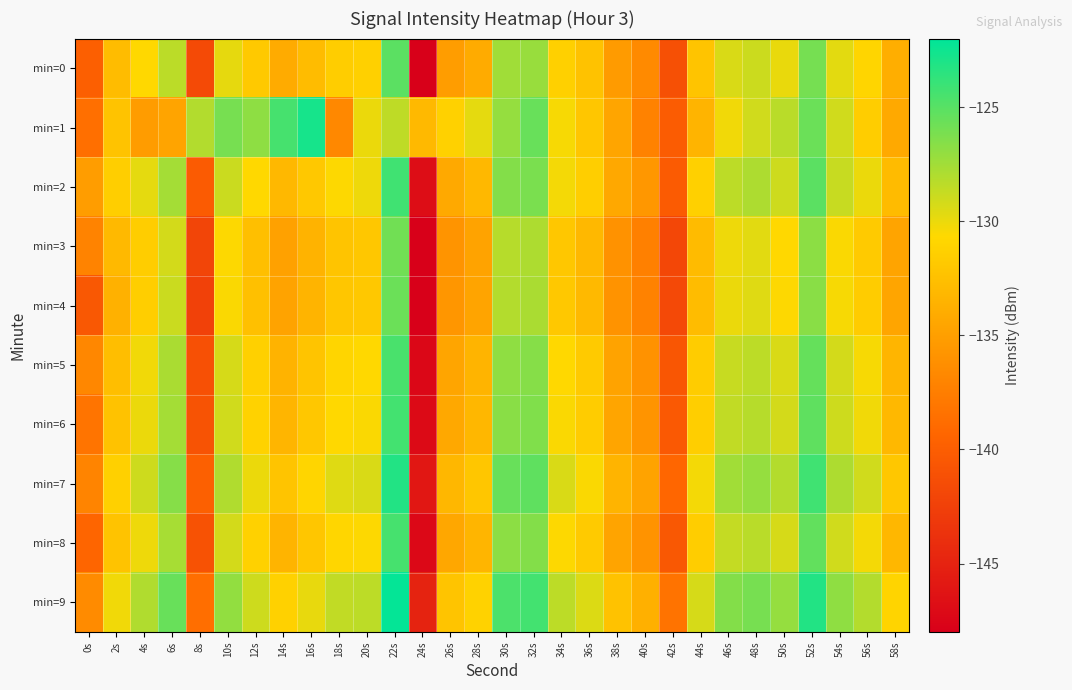

Reading right to left, list all the values displayed in this chart.

min=0: 58s=-133.9	56s=-130.9	54s=-129.7	52s=-126.0	50s=-129.9	48s=-128.9	46s=-129.4	44s=-132.2	42s=-141.2	40s=-136.6	38s=-135.3	36s=-132.4	34s=-131.3	32s=-127.2	30s=-127.5	28s=-134.0	26s=-135.1	24s=-148.0	22s=-125.1	20s=-131.3	18s=-131.5	16s=-132.8	14s=-134.1	12s=-131.8	10s=-129.9	8s=-141.7	6s=-128.4	4s=-130.7	2s=-132.9	0s=-139.9
min=1: 58s=-134.2	56s=-131.5	54s=-129.1	52s=-125.7	50s=-128.3	48s=-129.1	46s=-130.2	44s=-133.4	42s=-140.1	40s=-137.2	38s=-134.5	36s=-132.1	34s=-130.4	32s=-125.6	30s=-127.1	28s=-129.8	26s=-131.2	24s=-133.0	22s=-128.5	20s=-130.0	18s=-136.7	16s=-122.8	14s=-124.4	12s=-126.8	10s=-126.1	8s=-128.1	6s=-134.6	4s=-135.2	2s=-132.3	0s=-138.6
min=2: 58s=-132.9	56s=-130.0	54s=-128.8	52s=-125.1	50s=-129.0	48s=-127.9	46s=-128.4	44s=-131.3	42s=-140.2	40s=-135.6	38s=-134.3	36s=-131.4	34s=-130.3	32s=-126.2	30s=-126.5	28s=-133.1	26s=-134.2	24s=-146.8	22s=-124.2	20s=-130.1	18s=-130.6	16s=-131.9	14s=-133.1	12s=-130.7	10s=-128.9	8s=-140.2	6s=-127.6	4s=-129.8	2s=-131.4	0s=-135.2
min=3: 58s=-134.6	56s=-131.7	54s=-130.5	52s=-126.8	50s=-130.7	48s=-129.7	46s=-130.1	44s=-132.9	42s=-141.9	40s=-137.3	38s=-136.0	36s=-133.1	34s=-132.0	32s=-127.9	30s=-128.2	28s=-134.7	26s=-135.8	24s=-148.7	22s=-125.9	20s=-132.0	18s=-132.2	16s=-133.5	14s=-134.8	12s=-132.6	10s=-130.6	8s=-142.1	6s=-129.2	4s=-131.5	2s=-133.0	0s=-137.1
min=4: 58s=-134.5	56s=-131.6	54s=-130.4	52s=-126.7	50s=-130.6	48s=-129.6	46s=-130.0	44s=-132.8	42s=-141.8	40s=-137.2	38s=-135.9	36s=-133.0	34s=-131.9	32s=-127.8	30s=-128.1	28s=-134.6	26s=-135.7	24s=-148.5	22s=-125.7	20s=-131.9	18s=-132.1	16s=-133.4	14s=-134.7	12s=-132.5	10s=-130.5	8s=-142.4	6s=-128.9	4s=-131.4	2s=-133.6	0s=-140.5
min=5: 58s=-133.3	56s=-130.4	54s=-129.2	52s=-125.5	50s=-129.4	48s=-128.4	46s=-128.8	44s=-131.6	42s=-140.6	40s=-136.0	38s=-134.7	36s=-131.8	34s=-130.7	32s=-126.6	30s=-126.9	28s=-133.4	26s=-134.5	24s=-147.3	22s=-124.5	20s=-130.7	18s=-130.9	16s=-132.2	14s=-133.5	12s=-131.3	10s=-129.3	8s=-141.1	6s=-127.8	4s=-130.2	2s=-132.7	0s=-136.8
min=6: 58s=-133.1	56s=-130.2	54s=-129.0	52s=-125.3	50s=-129.2	48s=-128.2	46s=-128.6	44s=-131.4	42s=-140.4	40s=-135.8	38s=-134.5	36s=-131.6	34s=-130.5	32s=-126.4	30s=-126.7	28s=-133.2	26s=-134.3	24s=-147.1	22s=-124.3	20s=-130.5	18s=-130.7	16s=-132.0	14s=-133.3	12s=-131.1	10s=-129.1	8s=-140.9	6s=-127.6	4s=-130.0	2s=-132.4	0s=-138.2
min=7: 58s=-132.0	56s=-129.1	54s=-127.9	52s=-124.2	50s=-128.1	48s=-127.1	46s=-127.5	44s=-130.3	42s=-139.3	40s=-134.7	38s=-133.4	36s=-130.5	34s=-129.4	32s=-125.3	30s=-125.6	28s=-132.1	26s=-133.2	24s=-146.0	22s=-123.2	20s=-129.4	18s=-129.6	16s=-130.9	14s=-132.2	12s=-130.0	10s=-128.0	8s=-139.8	6s=-126.6	4s=-129.0	2s=-131.3	0s=-137.0
min=8: 58s=-133.2	56s=-130.3	54s=-129.1	52s=-125.4	50s=-129.3	48s=-128.3	46s=-128.7	44s=-131.5	42s=-140.5	40s=-135.9	38s=-134.6	36s=-131.7	34s=-130.6	32s=-126.5	30s=-126.8	28s=-133.3	26s=-134.4	24s=-147.2	22s=-124.4	20s=-130.6	18s=-130.8	16s=-132.1	14s=-133.4	12s=-131.2	10s=-129.2	8s=-141.0	6s=-127.7	4s=-130.1	2s=-132.3	0s=-139.4
min=9: 58s=-131.0	56s=-128.1	54s=-126.9	52s=-123.2	50s=-127.1	48s=-126.1	46s=-126.5	44s=-129.3	42s=-138.3	40s=-133.7	38s=-132.4	36s=-129.5	34s=-128.4	32s=-124.3	30s=-124.6	28s=-131.1	26s=-132.2	24s=-145.0	22s=-122.2	20s=-128.4	18s=-128.6	16s=-129.9	14s=-131.2	12s=-129.0	10s=-127.0	8s=-138.7	6s=-125.6	4s=-128.0	2s=-130.2	0s=-136.5